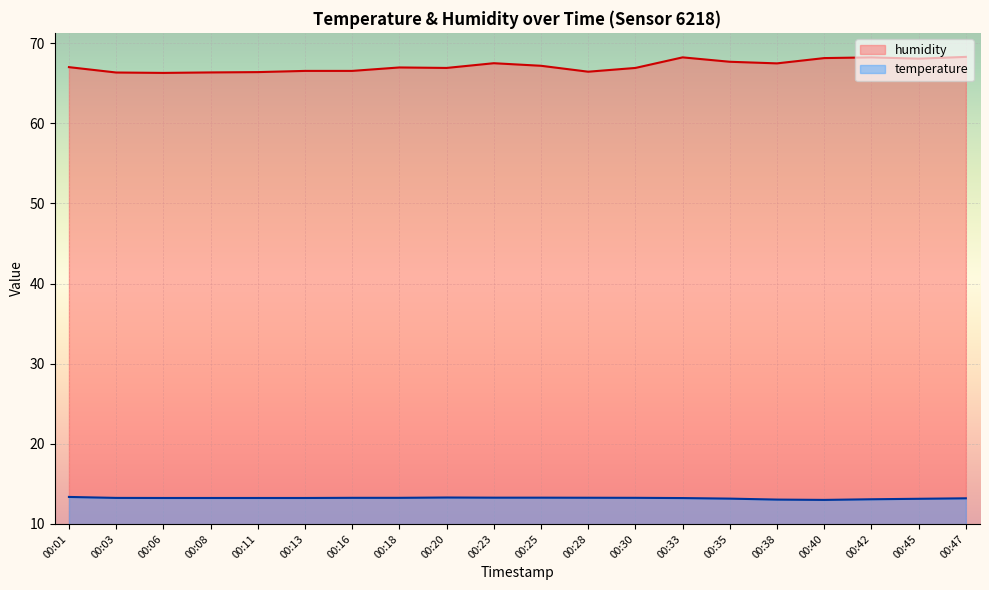

At which category is the sum across all series the highest?

00:47